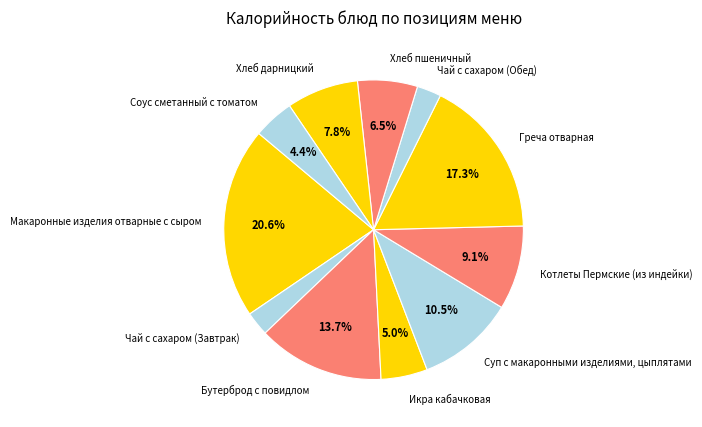

Do Макаронные изделия отварные с сыром and Соус сметанный с томатом together represent more than half of the pie?

No